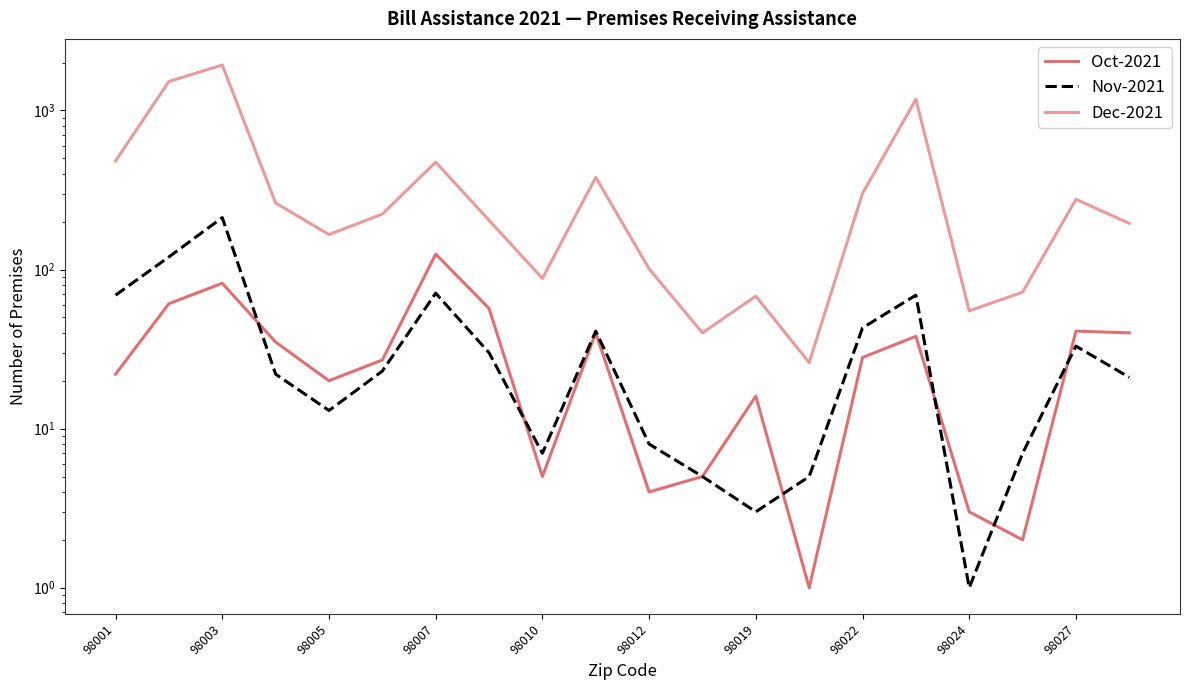

What is the sum of the Nov-2021 values at 11 and 98001?

74